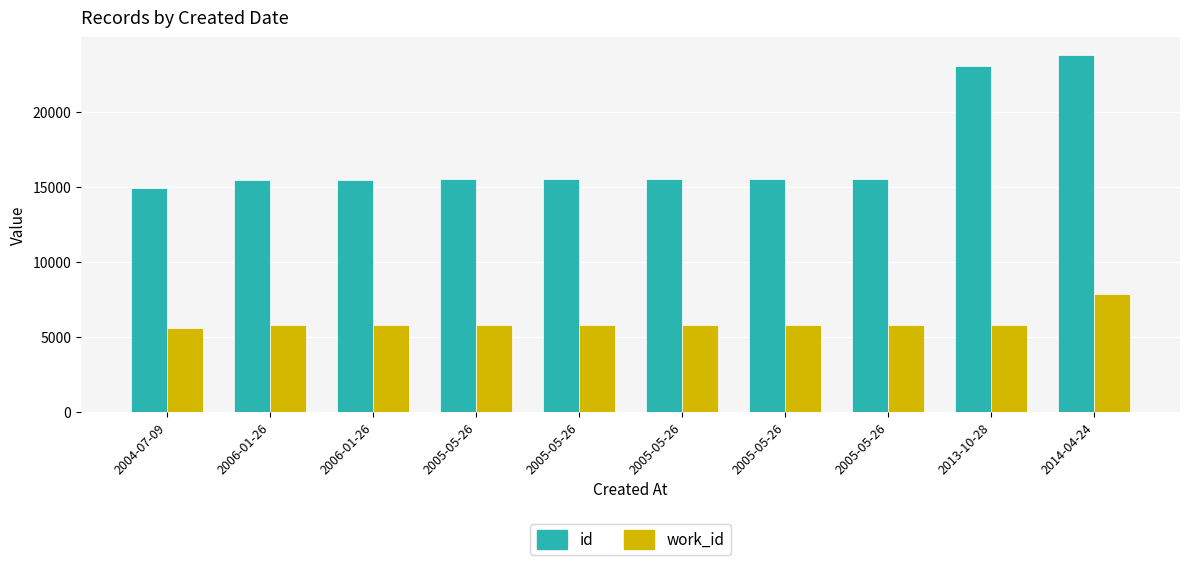

Rank the series at 2004-07-09 from highest to lowest value.

id, work_id